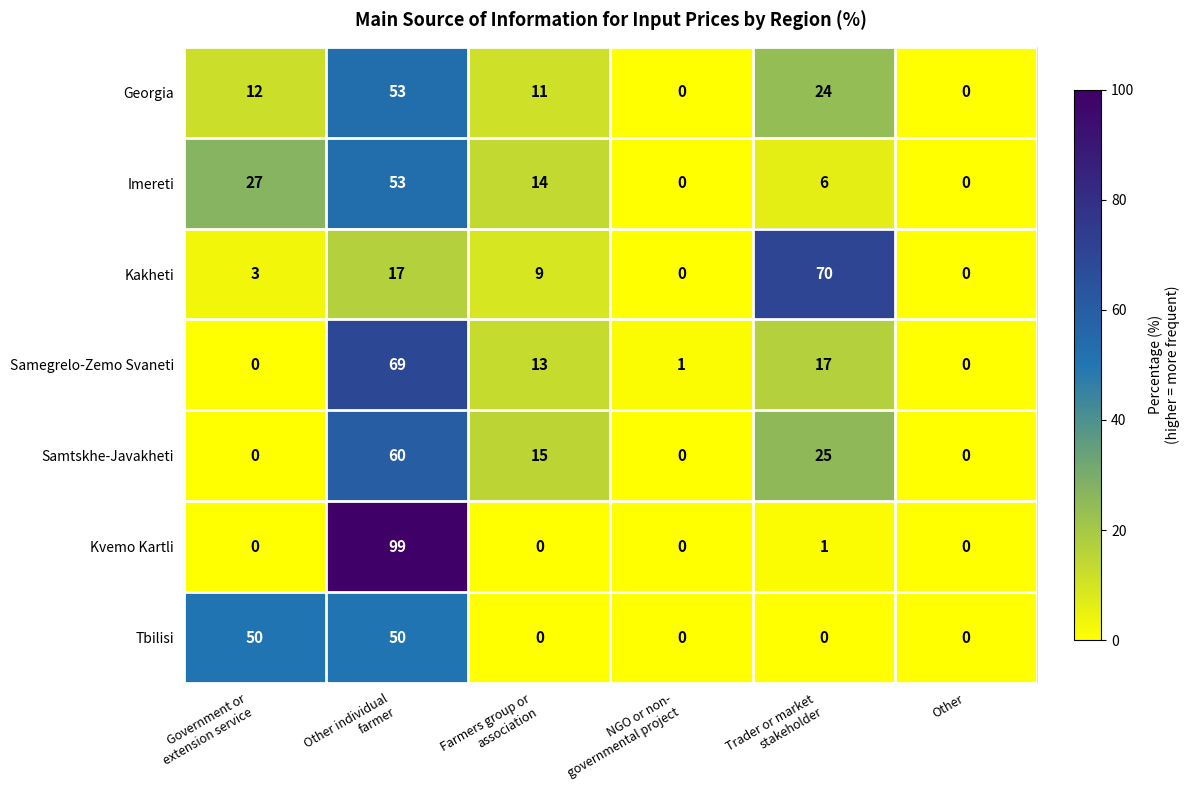

The value of Georgia at Other is 0. True or false?

True